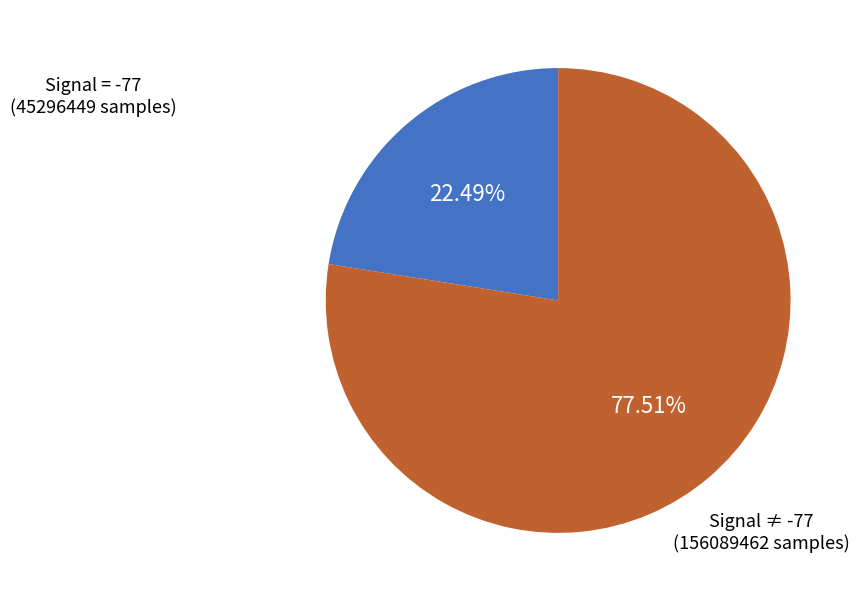

Is there a majority slice in this chart?

Yes